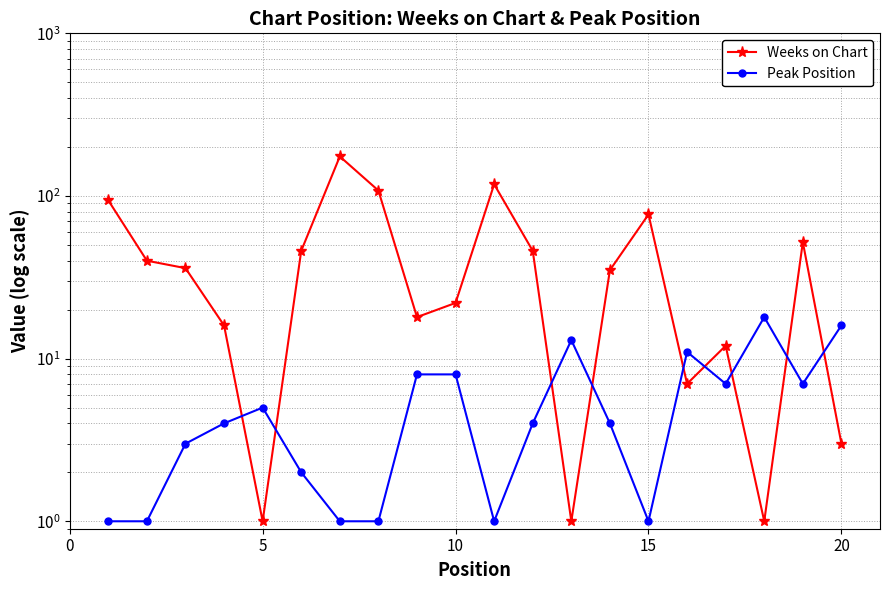

Is the value of Weeks on Chart at 0 greater than the value of Peak Position at 10?

Yes